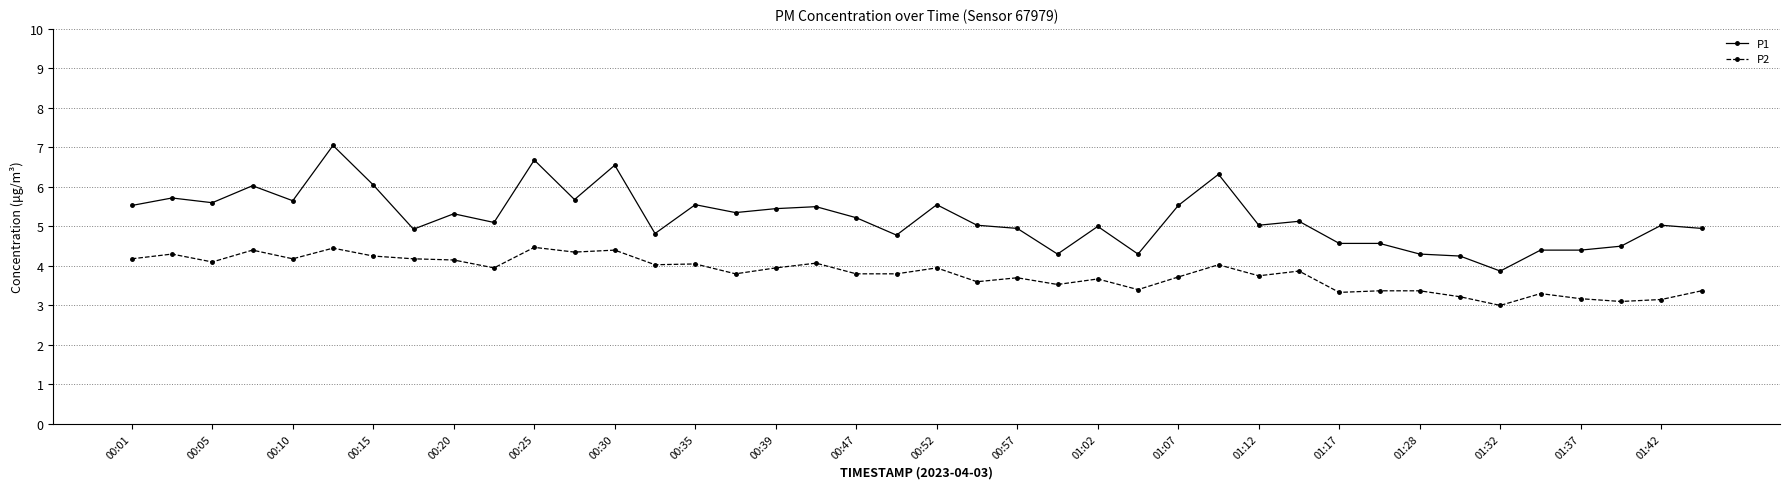

What is the minimum value shown in the chart?

3.0